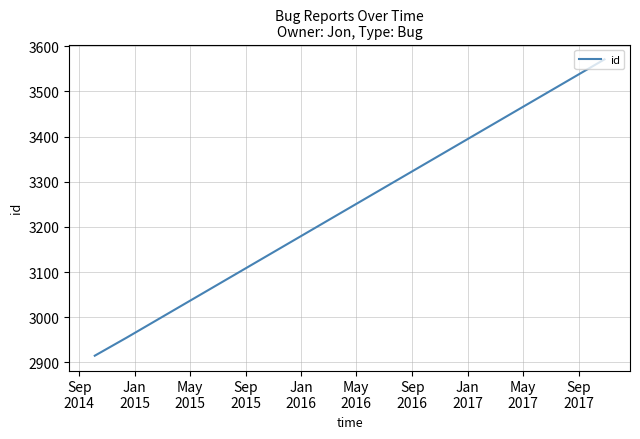

What is the difference between the second highest and minimum values?

40